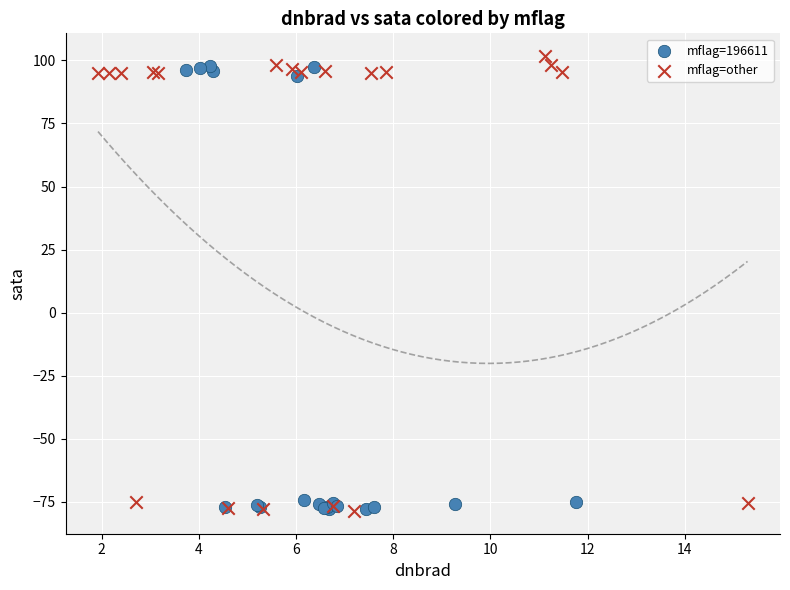

Which series contains the highest Y value?

mflag=other